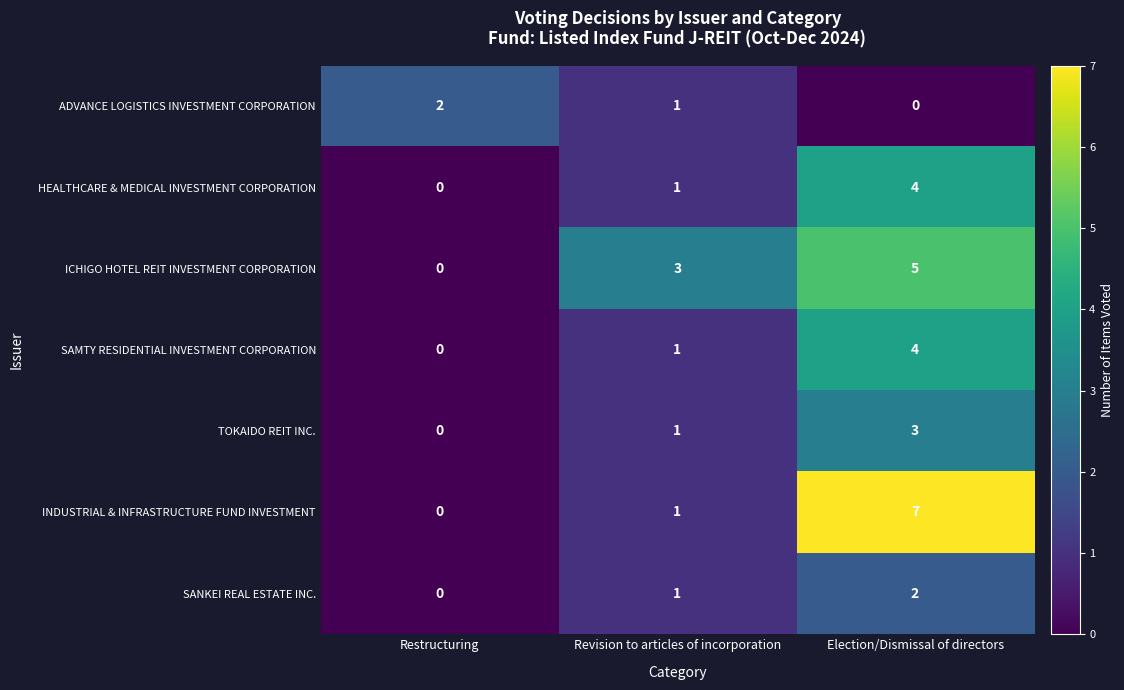

At which category is the sum across all series the highest?

Election/Dismissal of directors